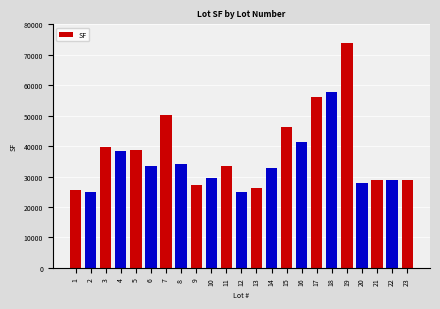

Is it true that the value at 6 is 33375?

True